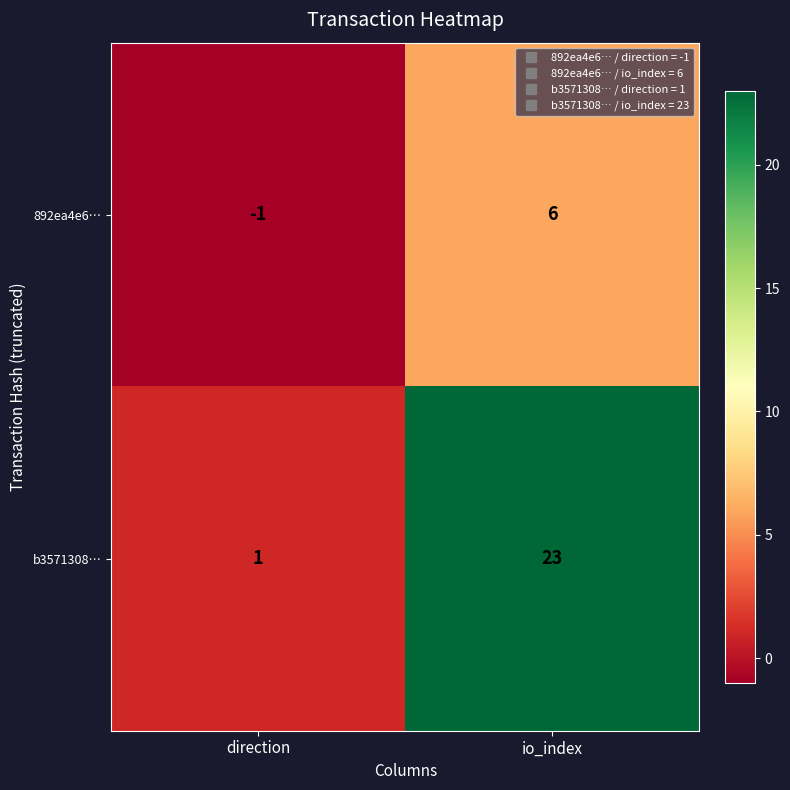

List the series in order of their peak value, lowest first.

892ea4e6…, b3571308…